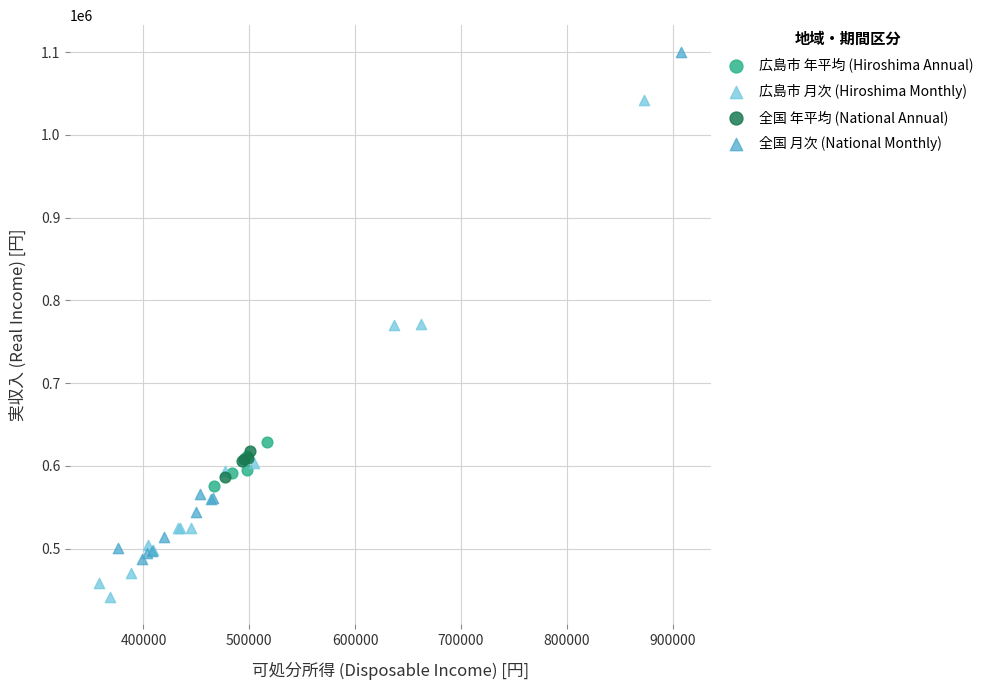

Which series has the largest Y range (max minus min)?

全国 月次 (National Monthly)